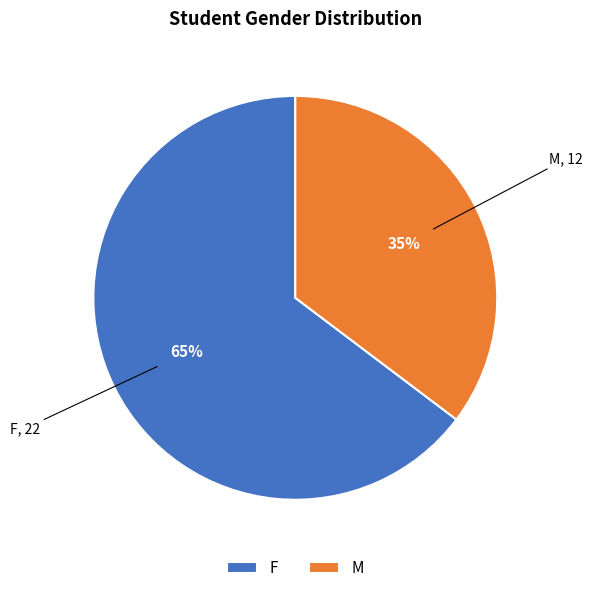

Is it true that M is 54% of the pie?

False